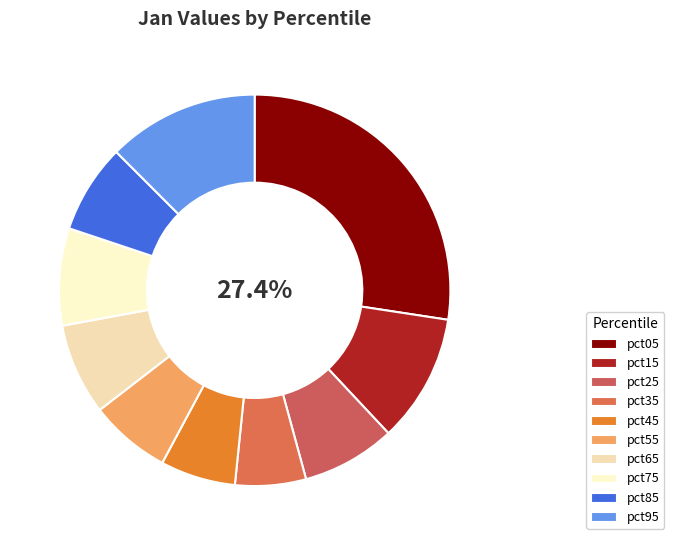

Which has a higher value, pct85 or pct45?

pct85